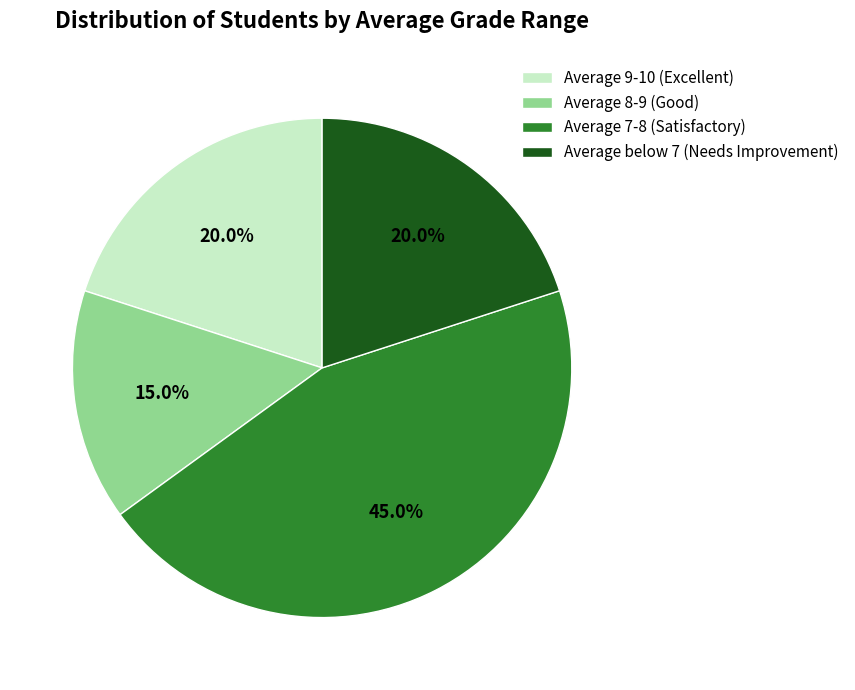

How many segments does this pie chart have?

4